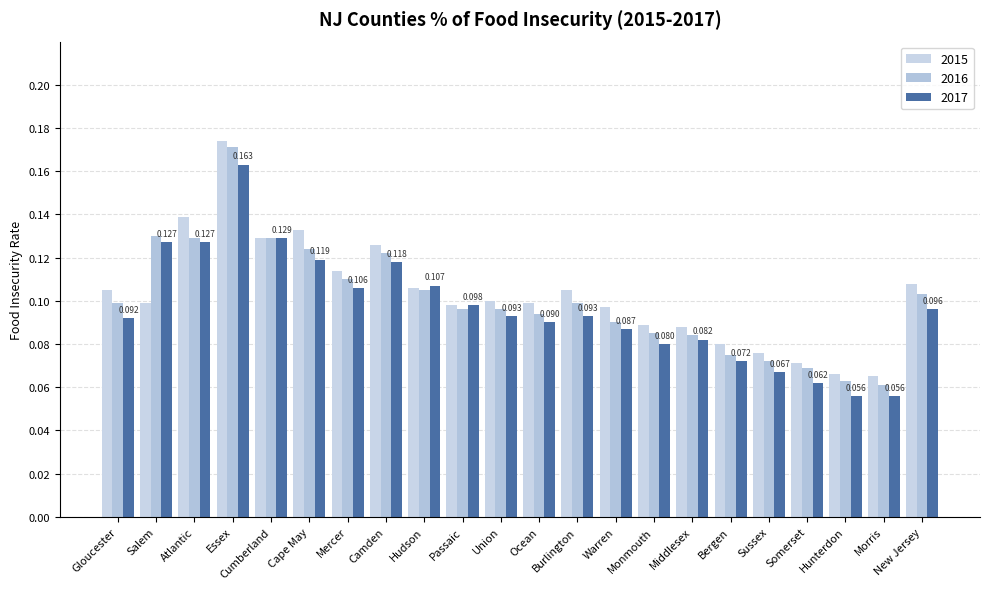

How many groups of bars are there?

22